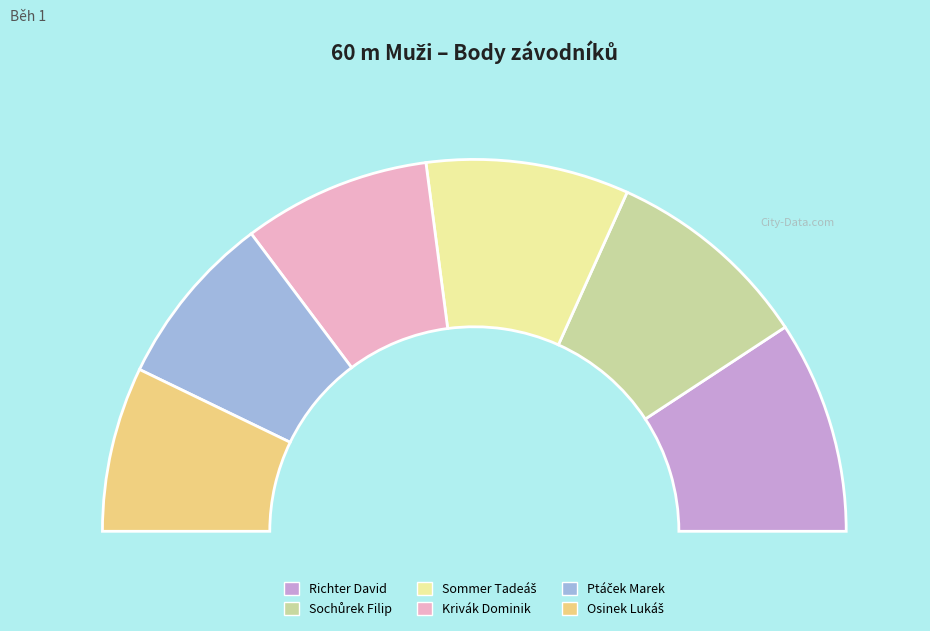

Does Krivák Dominik represent more than half of the total?

No